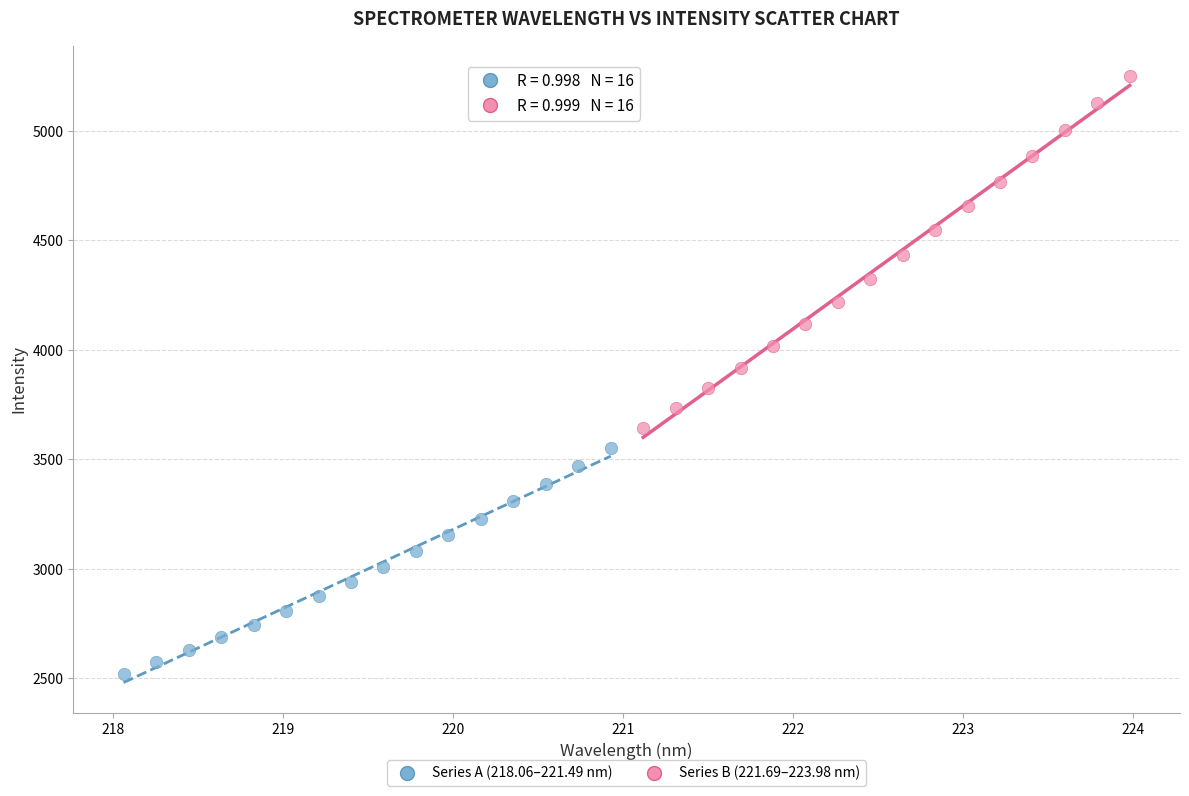

Which series has the widest spread of Y values?

Series B (221.69–223.98 nm)